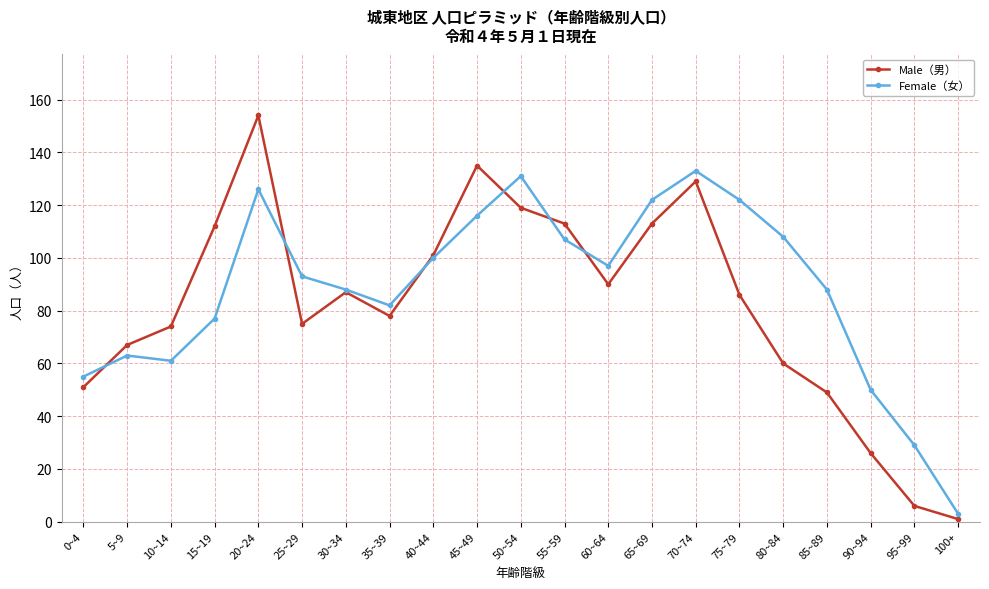

Rank the series by their maximum value, from lowest to highest.

Female（女）, Male（男）